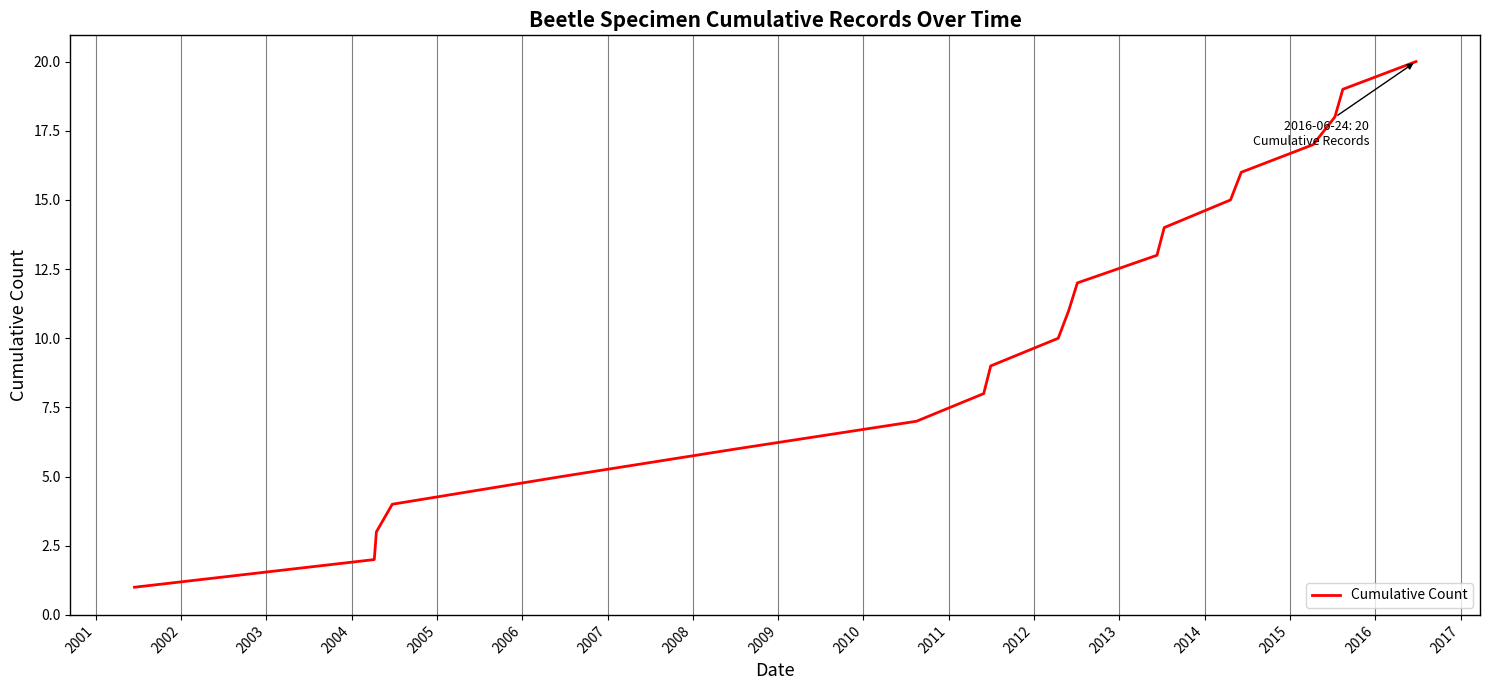

What is the maximum value shown in the chart?

20